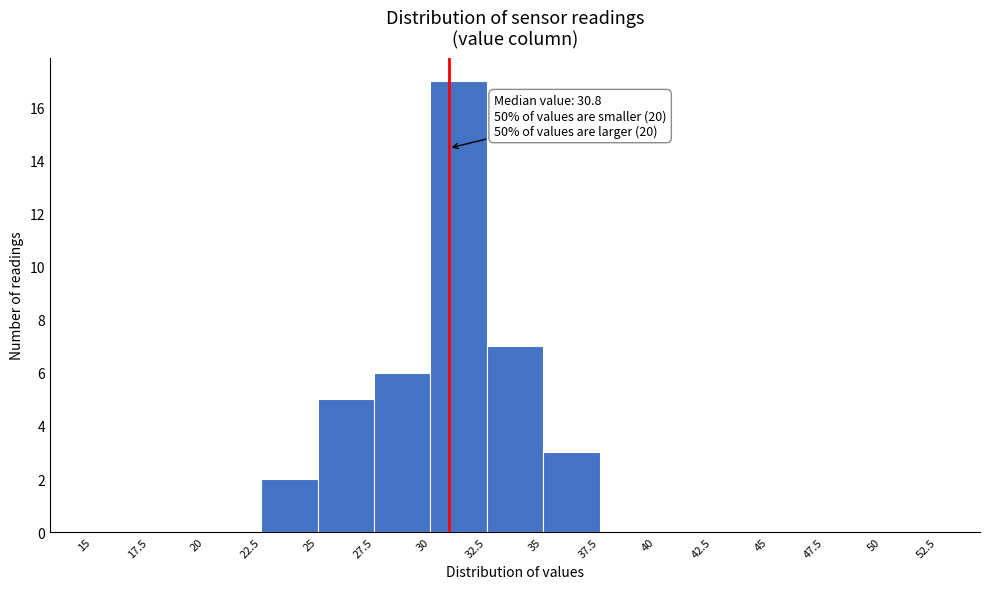

Over which range of the x-axis is the bar tallest?

30 to 32.5